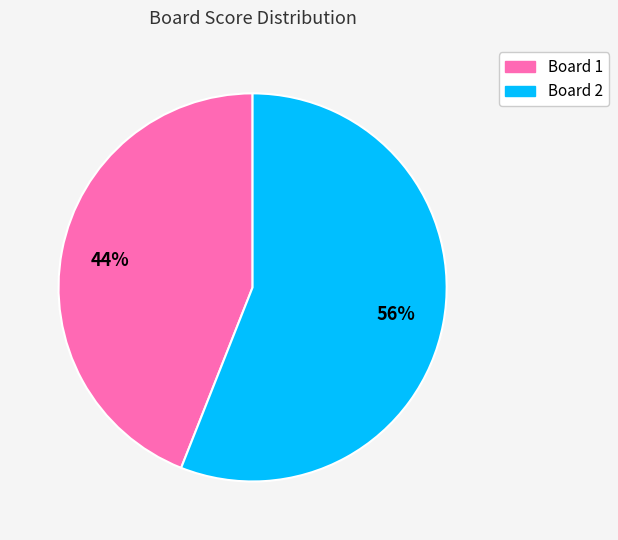

How many slices are in this pie chart?

2